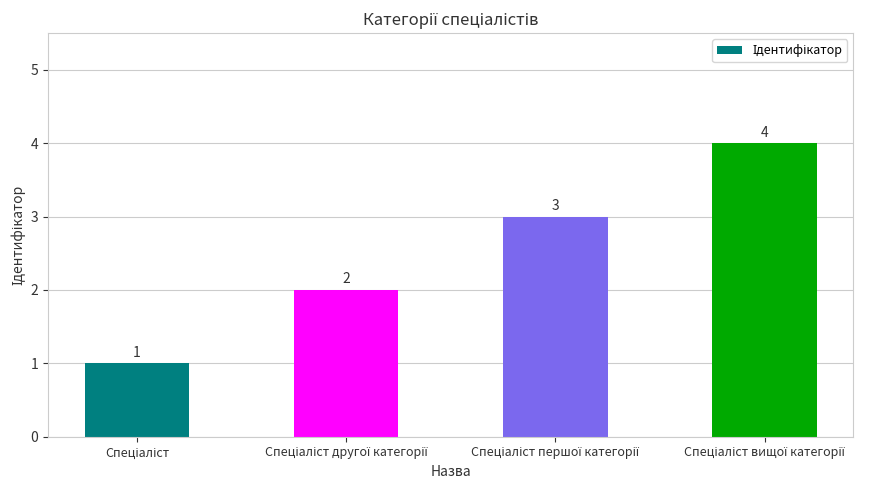

What is the value of the 1st bar from the left?

1